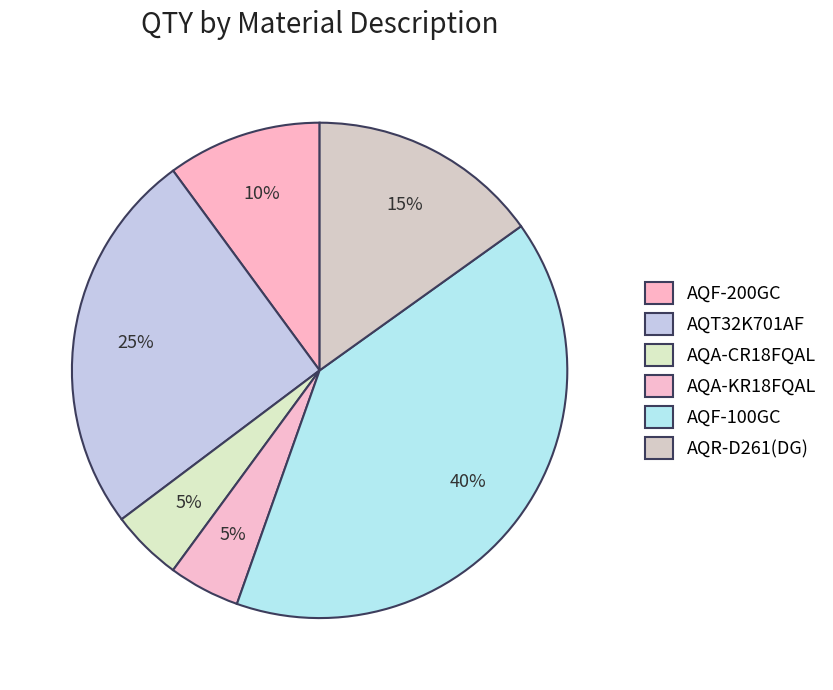

Between AQF-200GC and AQF-100GC, which is larger?

AQF-100GC